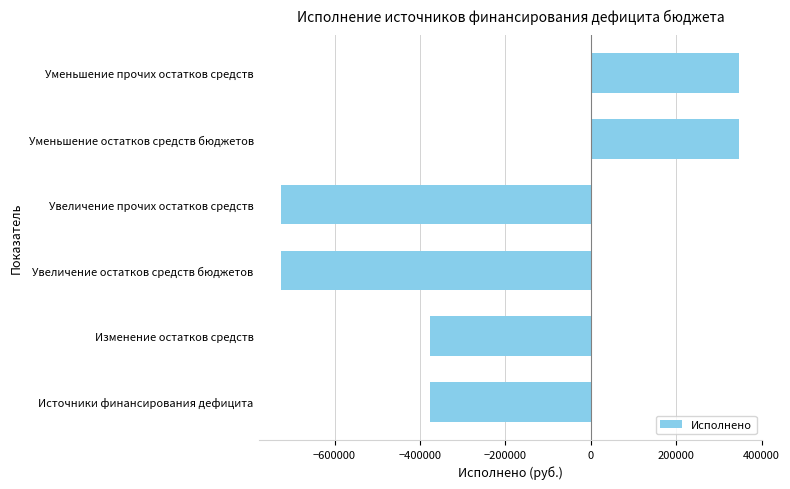

What is the maximum value shown in the chart?

347709.8